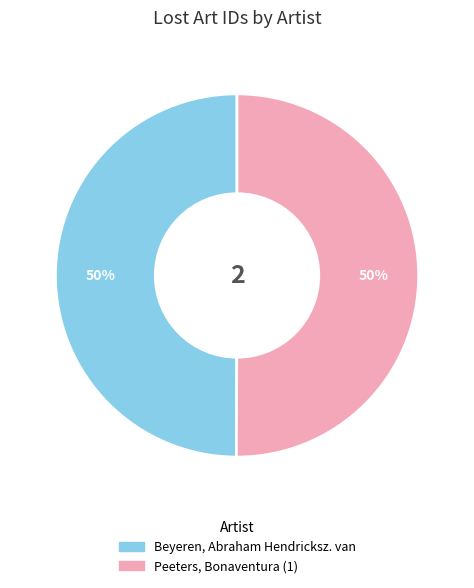

To the nearest percent, what percentage of the pie is Beyeren, Abraham Hendricksz. van?

50%